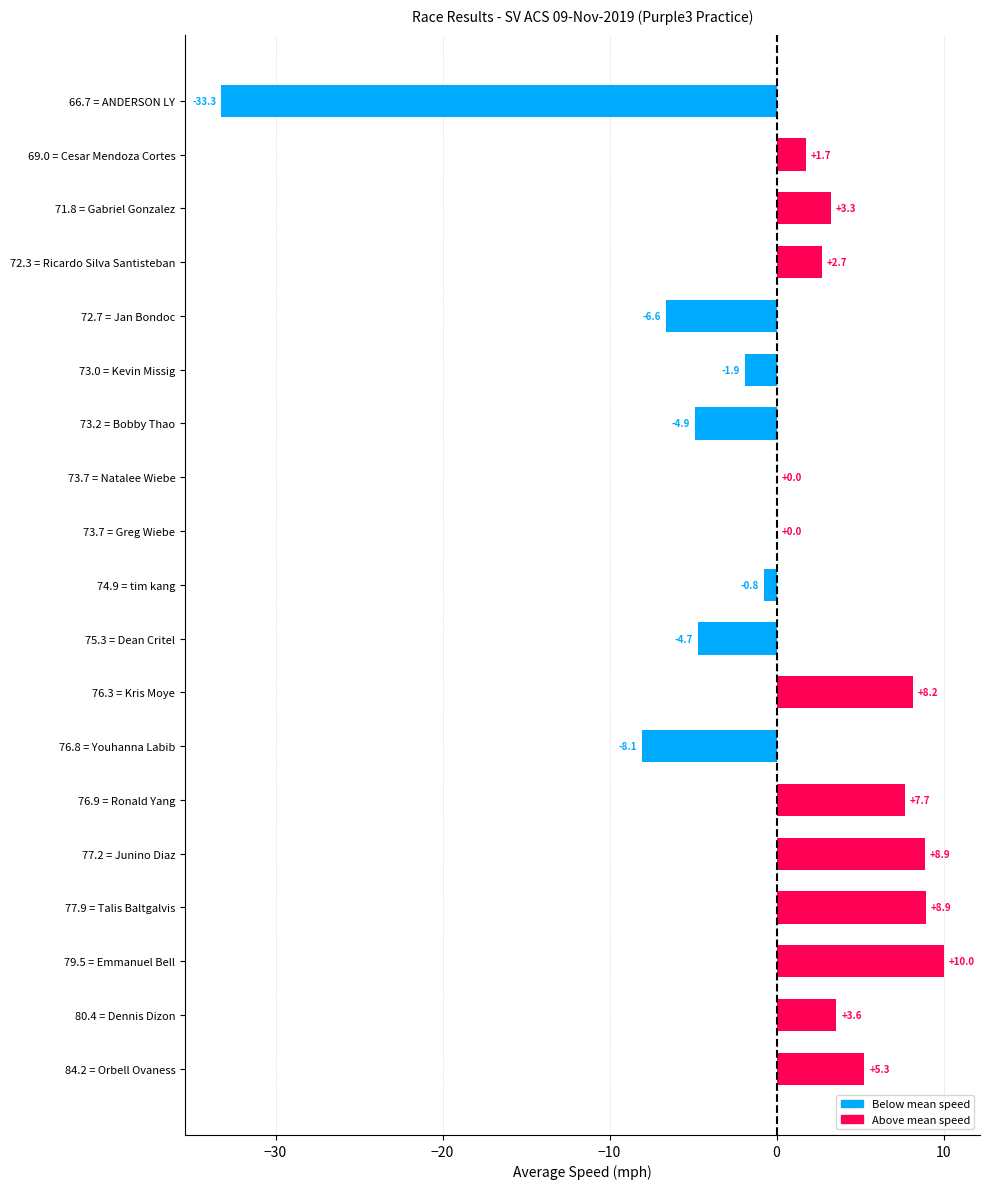

At which label is the value closest to -11?

76.8 = Youhanna Labib